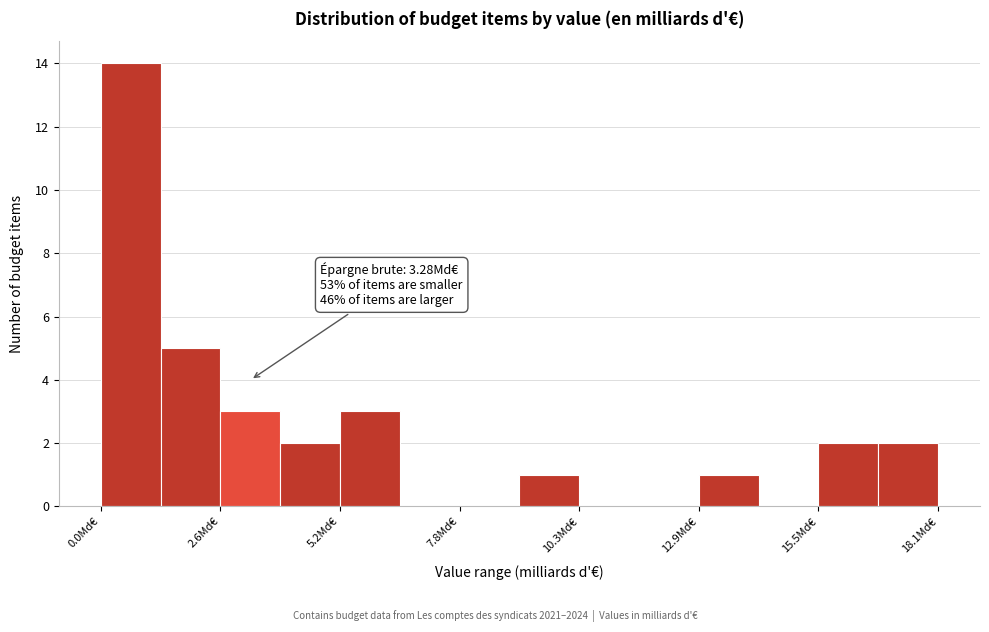

Read against the x-axis, roughly where is the centre of the tallest bar?

0.5